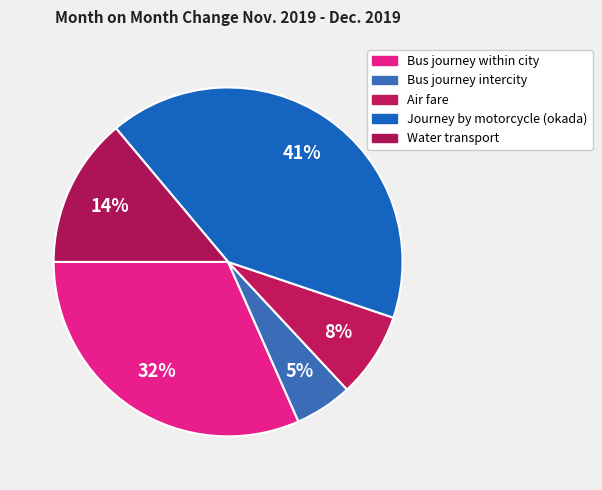

How many slices are in this pie chart?

5